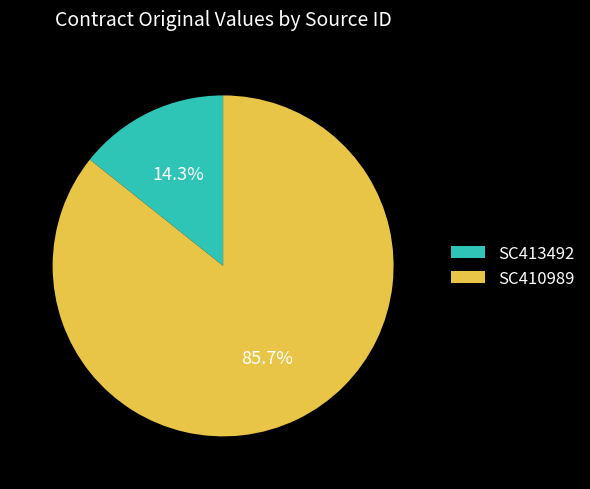

What is the majority slice?

SC410989